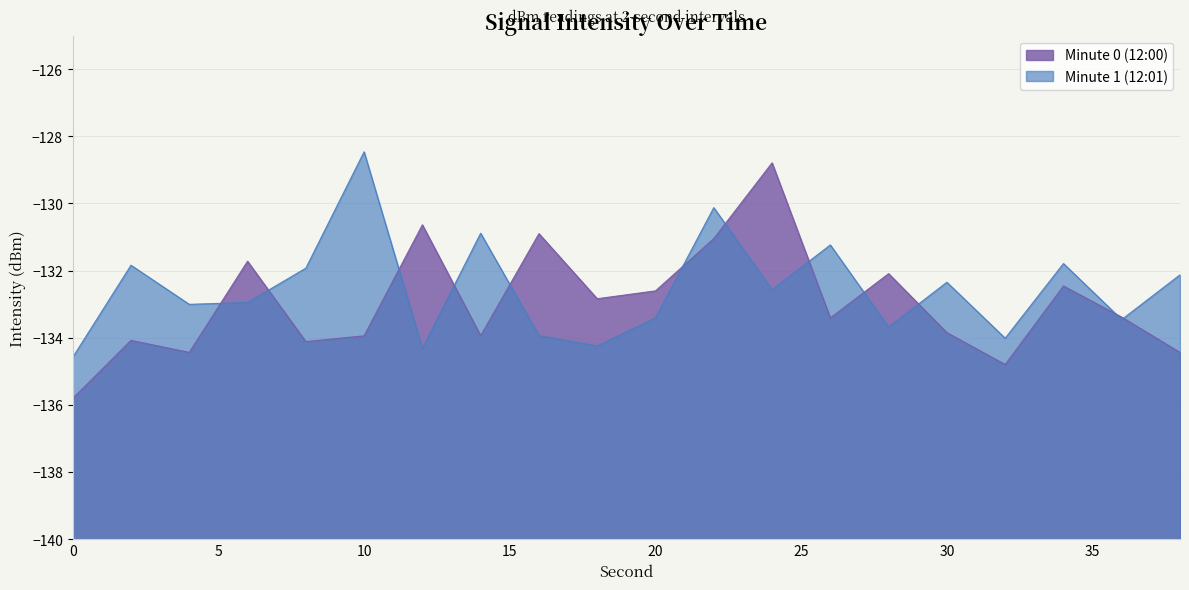

Where is Minute 0 (12:00) nearest to the value -132?

28